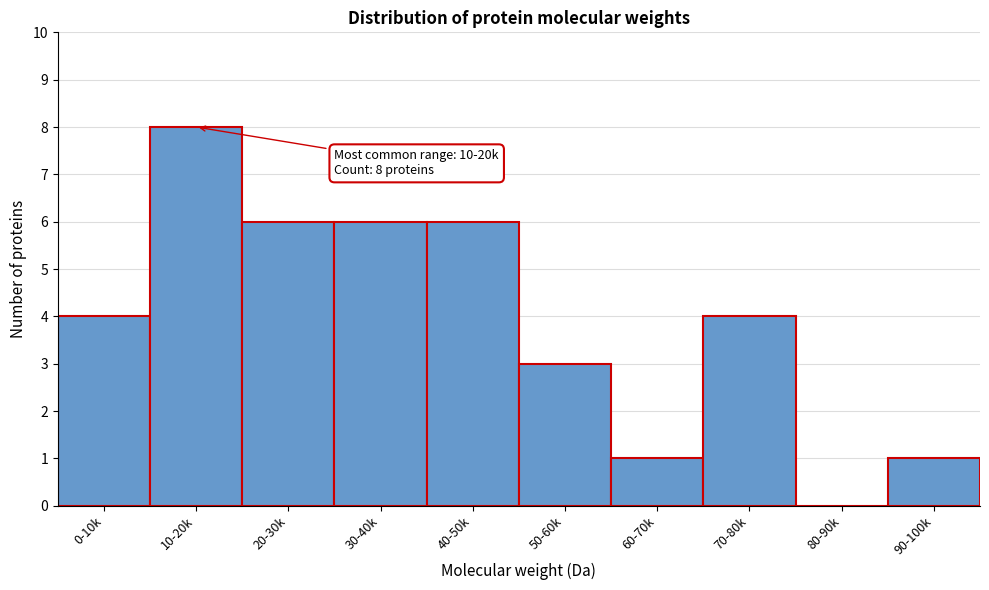

Reading left to right, what are all the values shown in this chart?

0-10k=4	10-20k=8	20-30k=6	30-40k=6	40-50k=6	50-60k=3	60-70k=1	70-80k=4	80-90k=0	90-100k=1